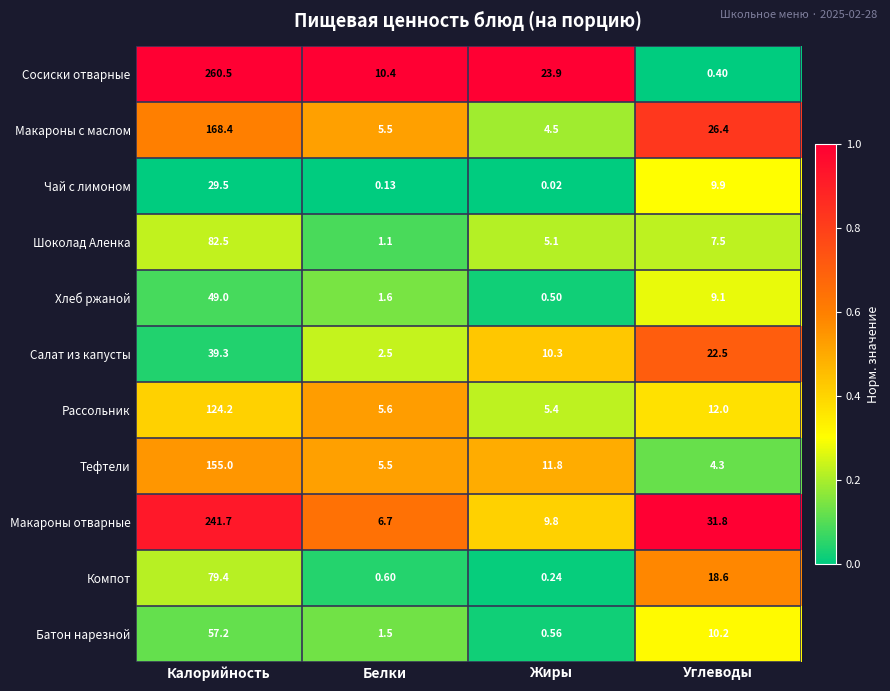

At how many categories does at least one series exceed 0?

4